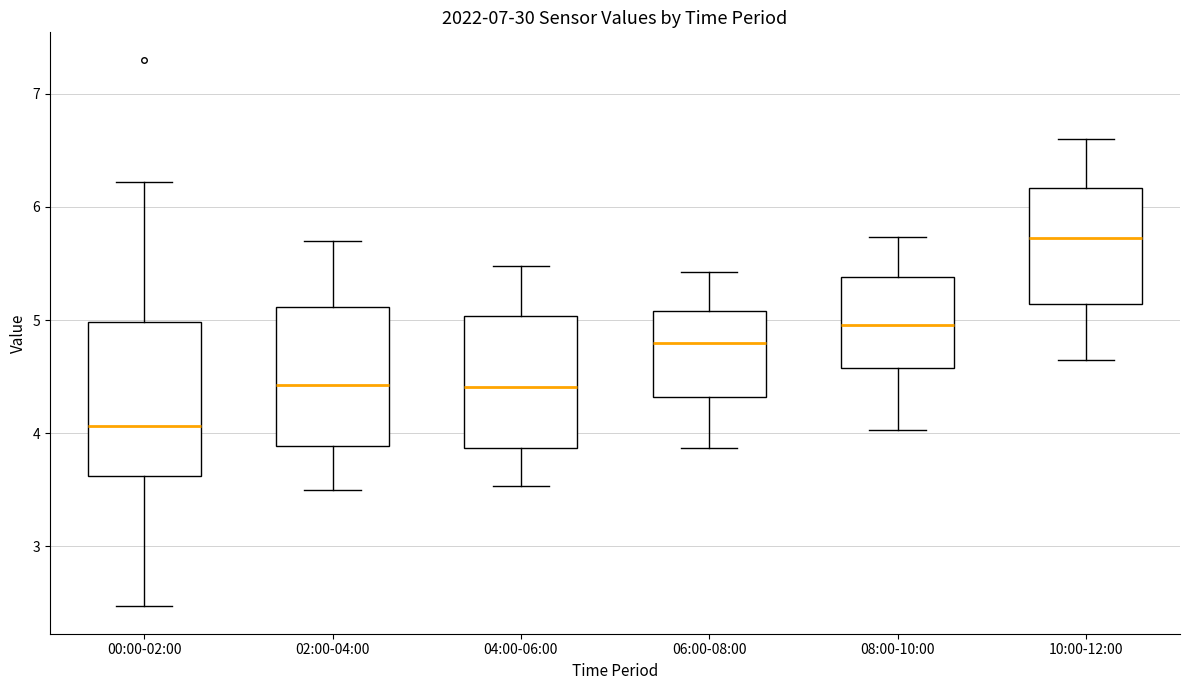

Reading left to right, read every box against the y-axis: the position of its median line, the range the box covers, and the ends of its whiskers. The values are not printed on the chart, so give them approximately, as read against the axis.

00:00-02:00: median 4.1, box 3.6 to 5.0, whiskers 2.5 to 6.2
02:00-04:00: median 4.4, box 3.9 to 5.1, whiskers 3.5 to 5.7
04:00-06:00: median 4.4, box 3.9 to 5.0, whiskers 3.5 to 5.5
06:00-08:00: median 4.8, box 4.3 to 5.1, whiskers 3.9 to 5.4
08:00-10:00: median 5.0, box 4.6 to 5.4, whiskers 4.0 to 5.7
10:00-12:00: median 5.7, box 5.1 to 6.2, whiskers 4.7 to 6.6